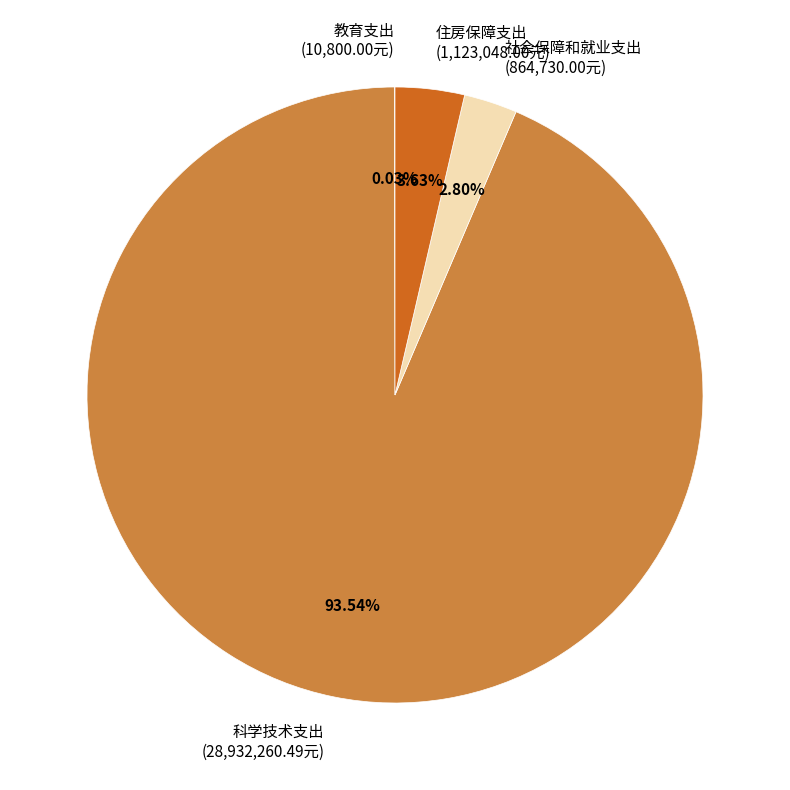

Do 住房保障支出 (1,123,048.00元) and 科学技术支出 (28,932,260.49元) together represent more than half of the pie?

Yes